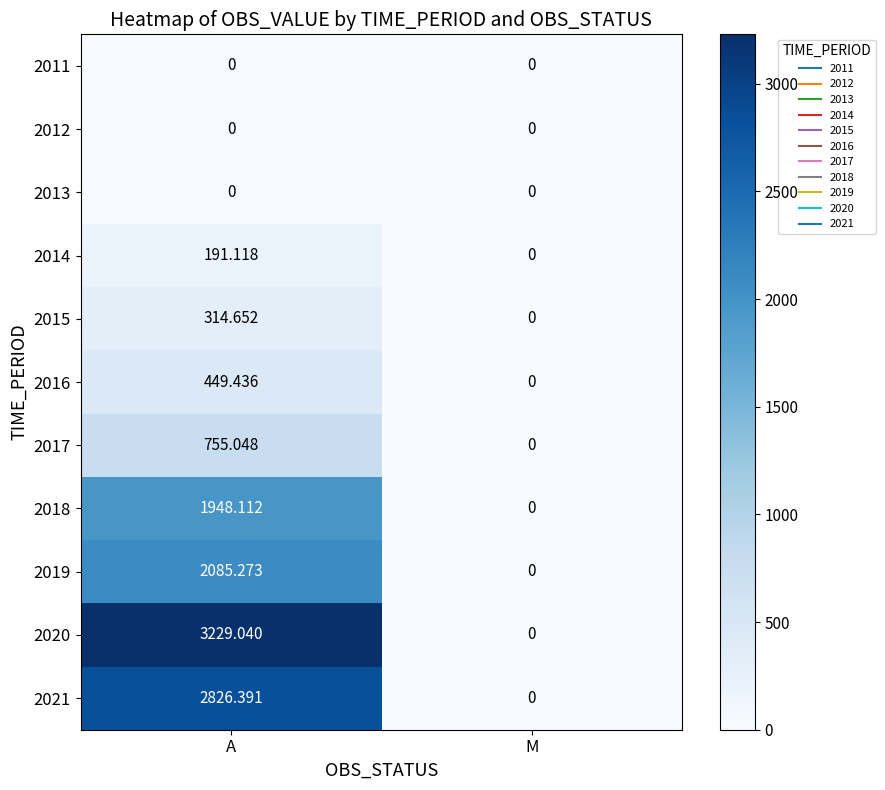

At which category is the sum across all series the highest?

A